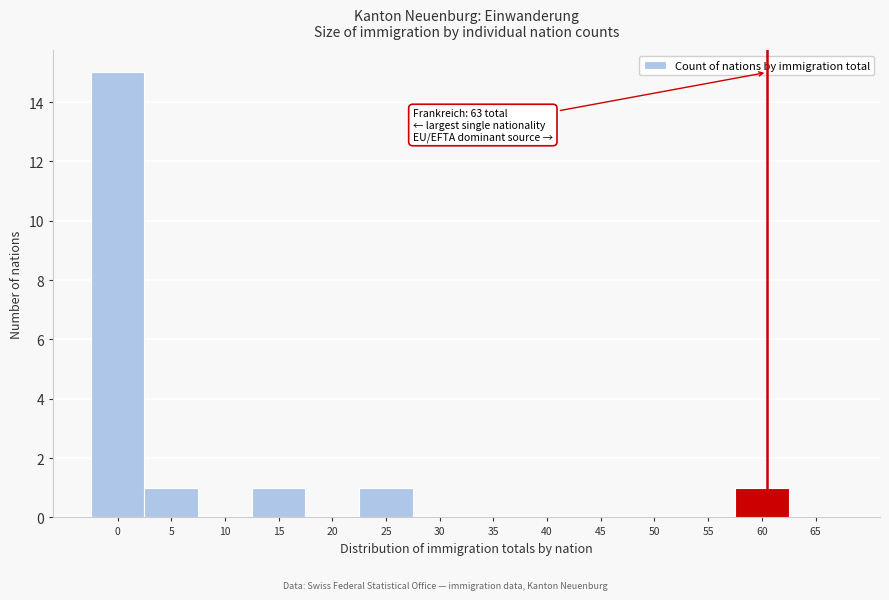

Reading left to right, transcribe all the data shown in this chart.

0=15	5=1	10=0	15=1	20=0	25=1	30=0	35=0	40=0	45=0	50=0	55=0	60=1	65=0